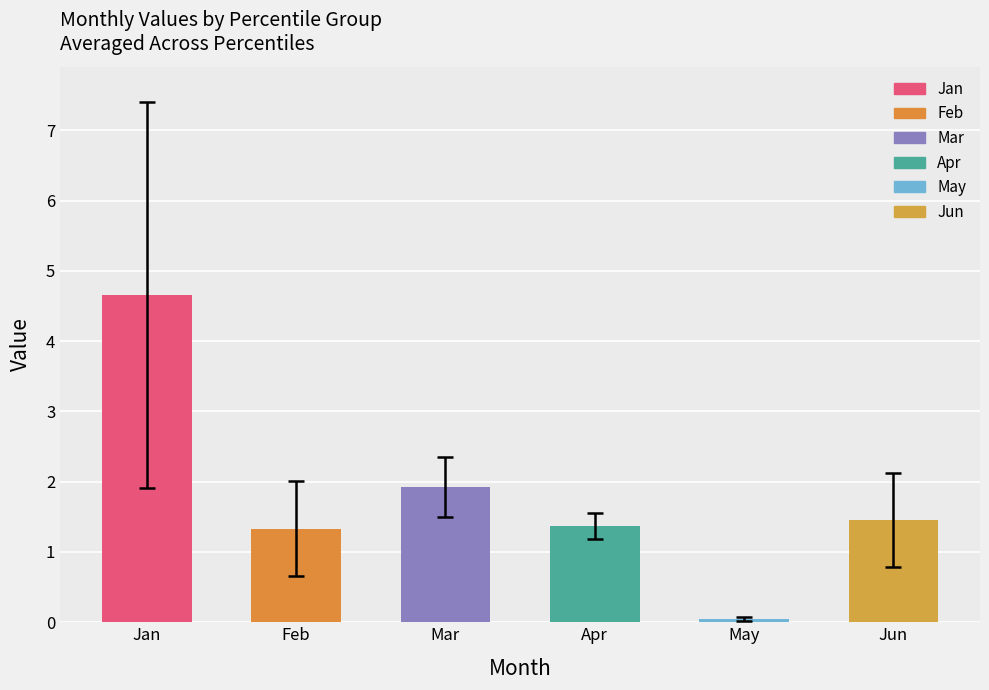

What is the sum of all values?

10.8